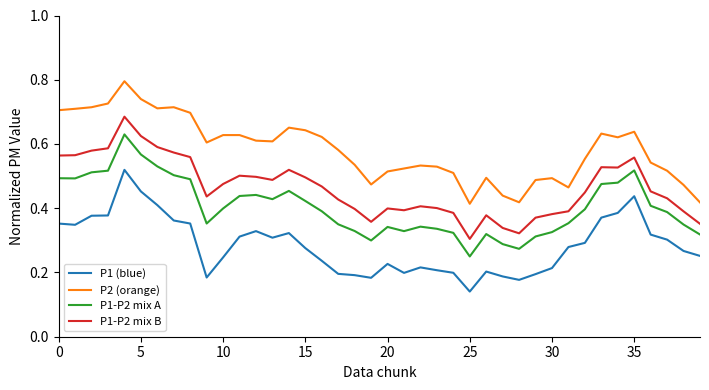

List the series in order of their overall mean, highest first.

P2 (orange), P1-P2 mix B, P1-P2 mix A, P1 (blue)